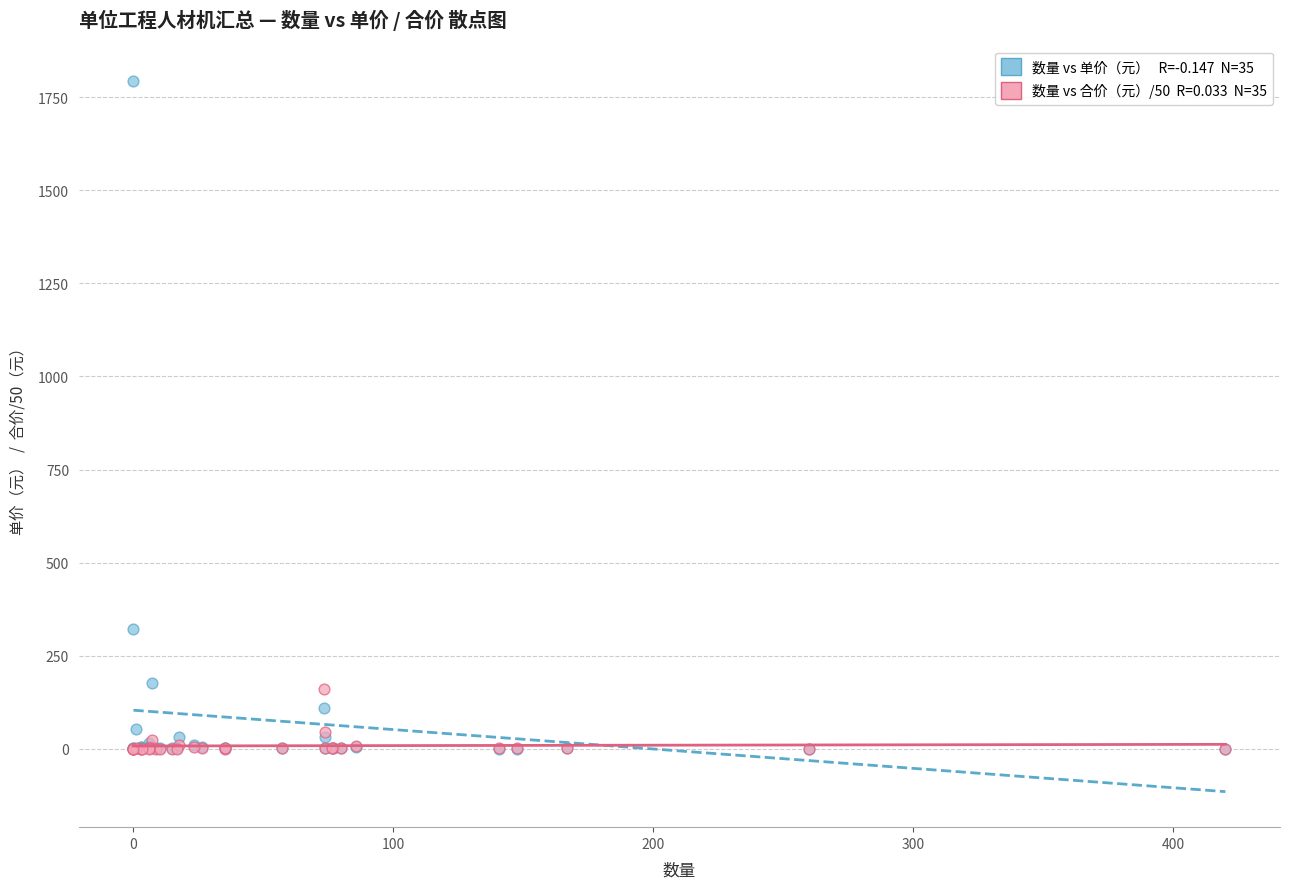

Across all series, what Y value is closest to 896?

323.0